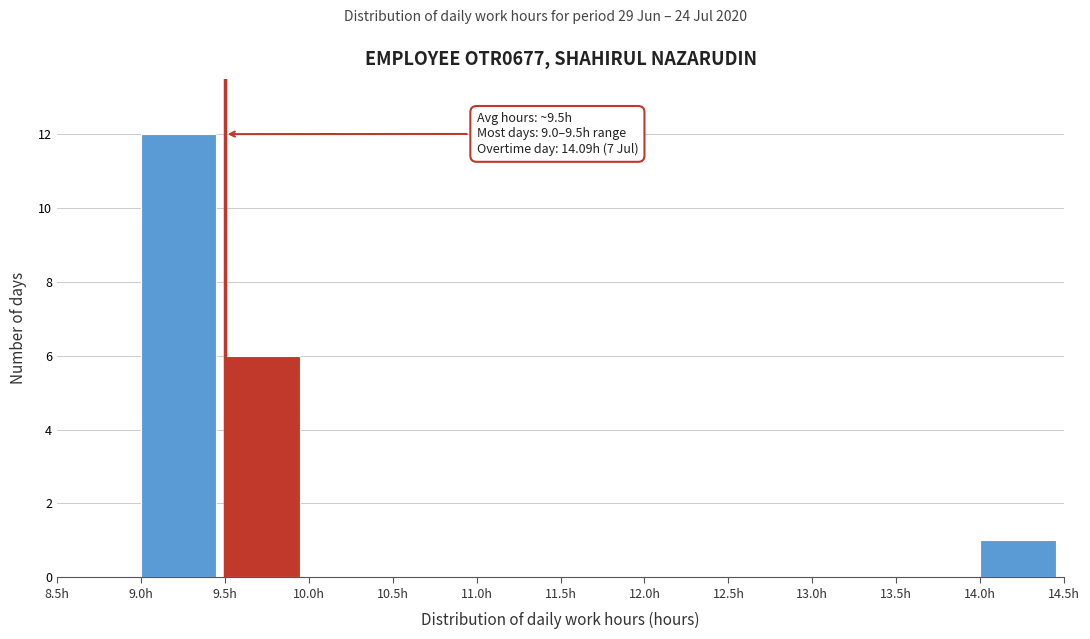

Which range on the x-axis has the tallest bar?

9.0 to 9.5